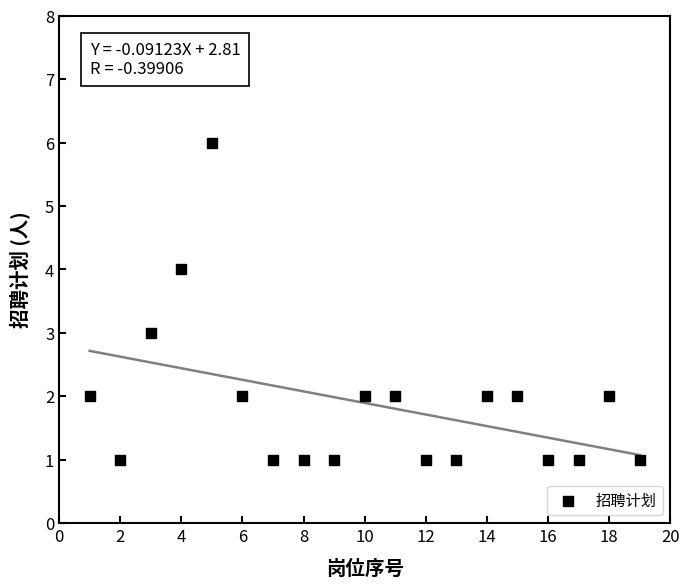

What is the range of X values (max minus min)?

18